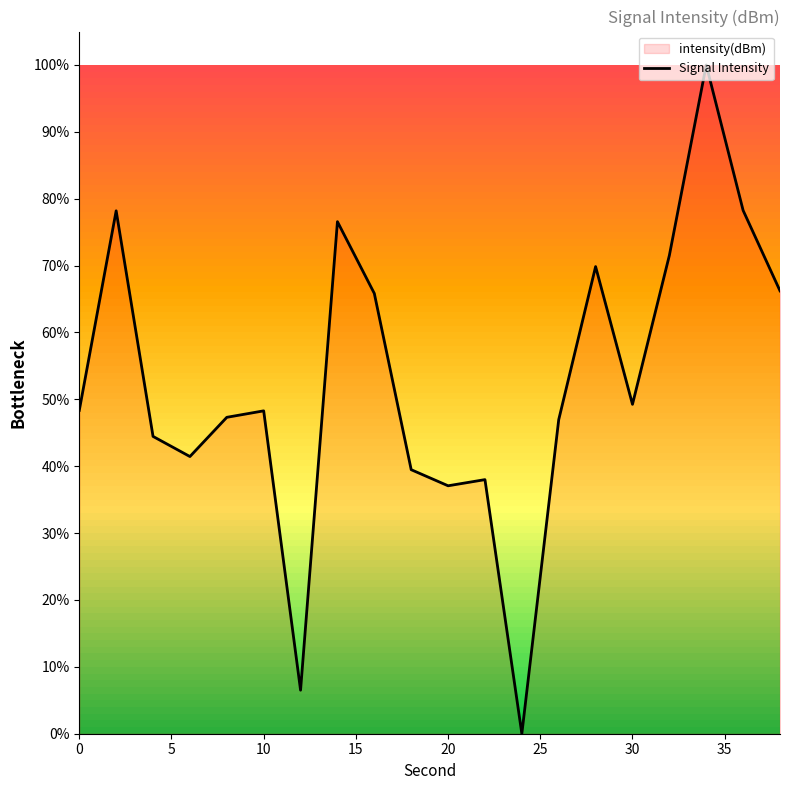

Reading left to right, transcribe all the data shown in this chart.

48.3	78.2	44.5	41.4	47.3	48.3	6.5	76.6	65.8	39.5	37.1	38.0	0.0	47.0	69.9	49.3	71.5	100.0	78.3	66.2